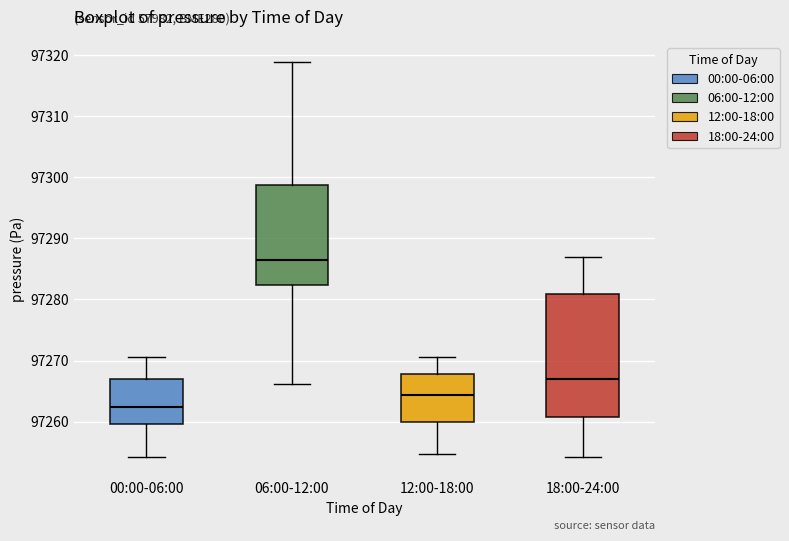

Reading left to right, transcribe this box plot: for each box, give where its median line is, the range the box spans, and where its two whiskers end, as read against the y-axis. The values are not printed on the chart, so give them approximately, as read against the axis.

00:00-06:00: median 97262, box 97260 to 97267, whiskers 97254 to 97271
06:00-12:00: median 97287, box 97282 to 97299, whiskers 97266 to 97319
12:00-18:00: median 97264, box 97260 to 97268, whiskers 97255 to 97271
18:00-24:00: median 97267, box 97261 to 97281, whiskers 97254 to 97287